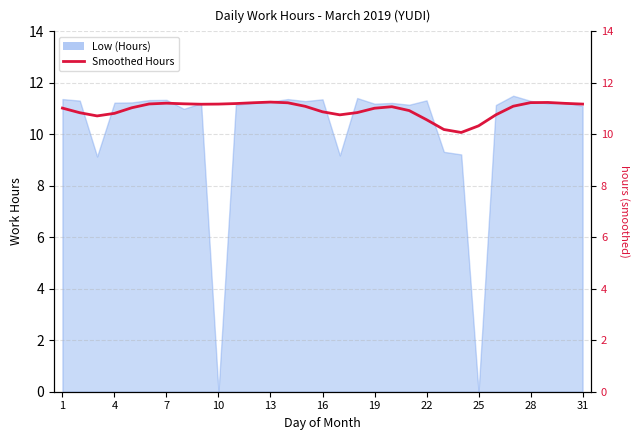

Is it true that the value at 7 is 5.6?

False